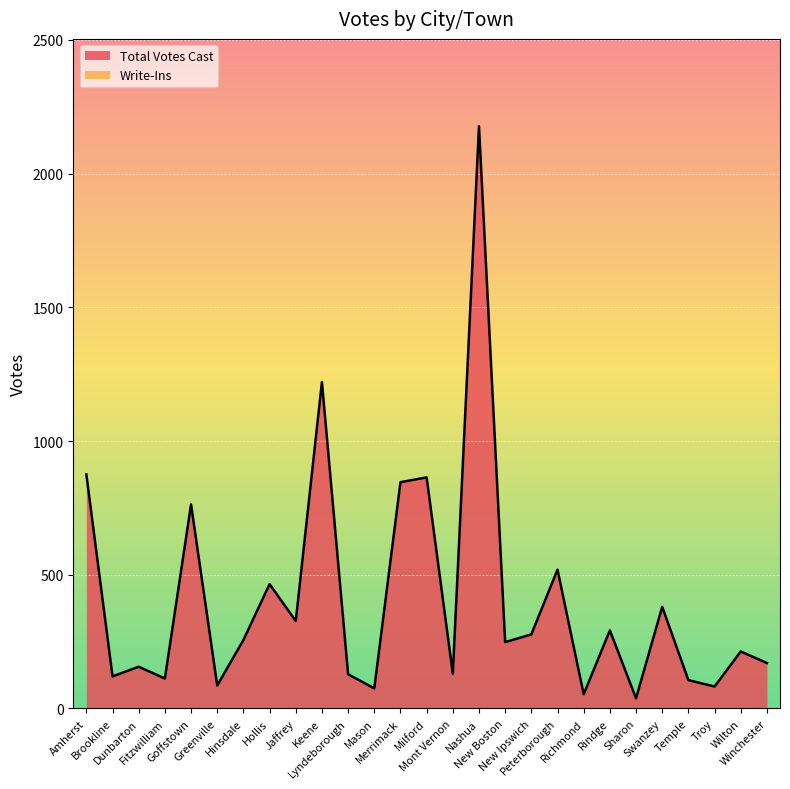

Where is the first local maximum?

Dunbarton